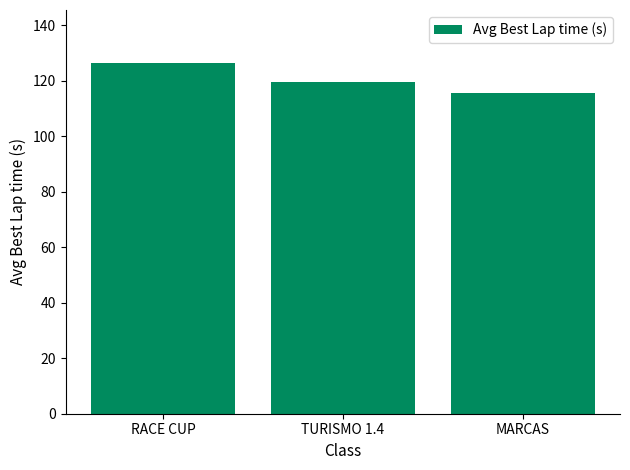

How many bars are there in total?

3